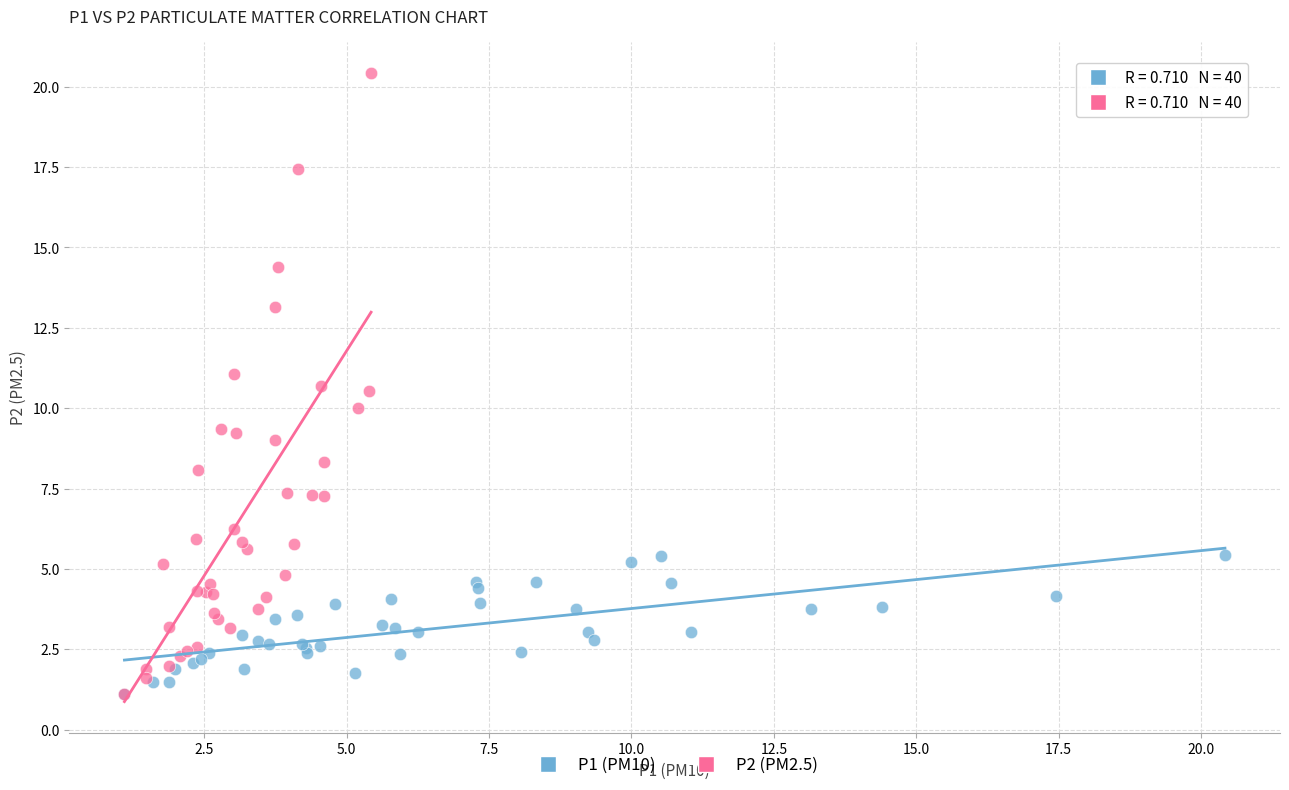

Which series has the widest spread of Y values?

P2 (PM2.5)